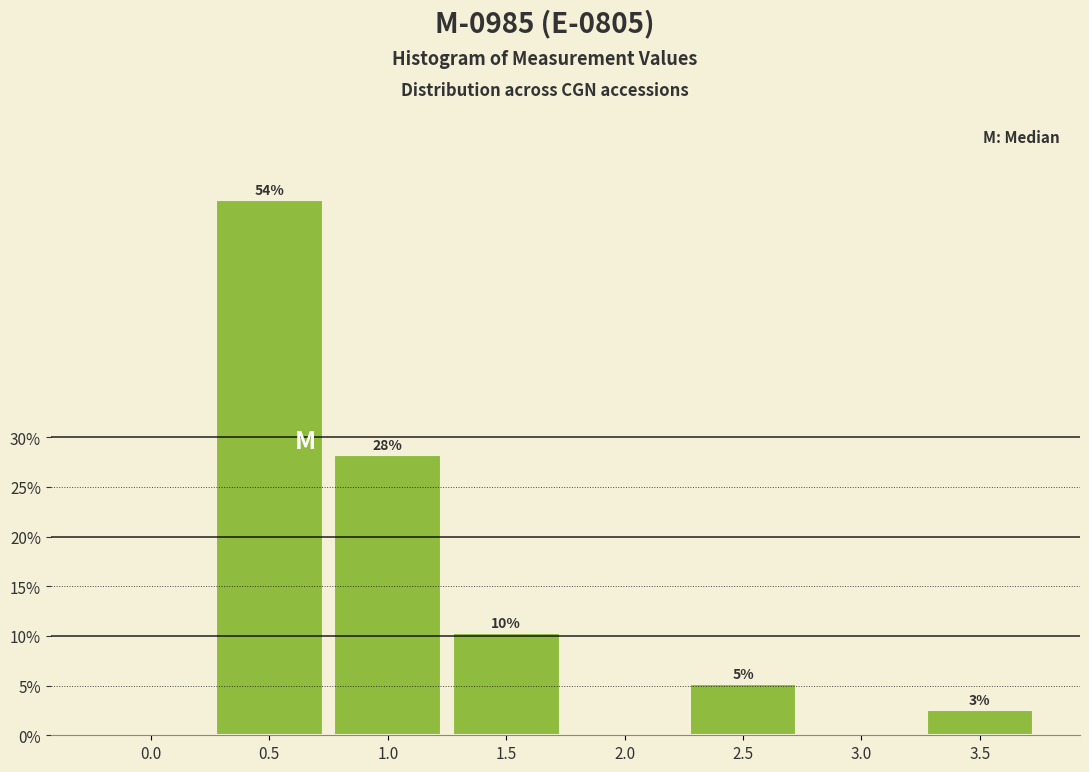

Are the bars horizontal?

No